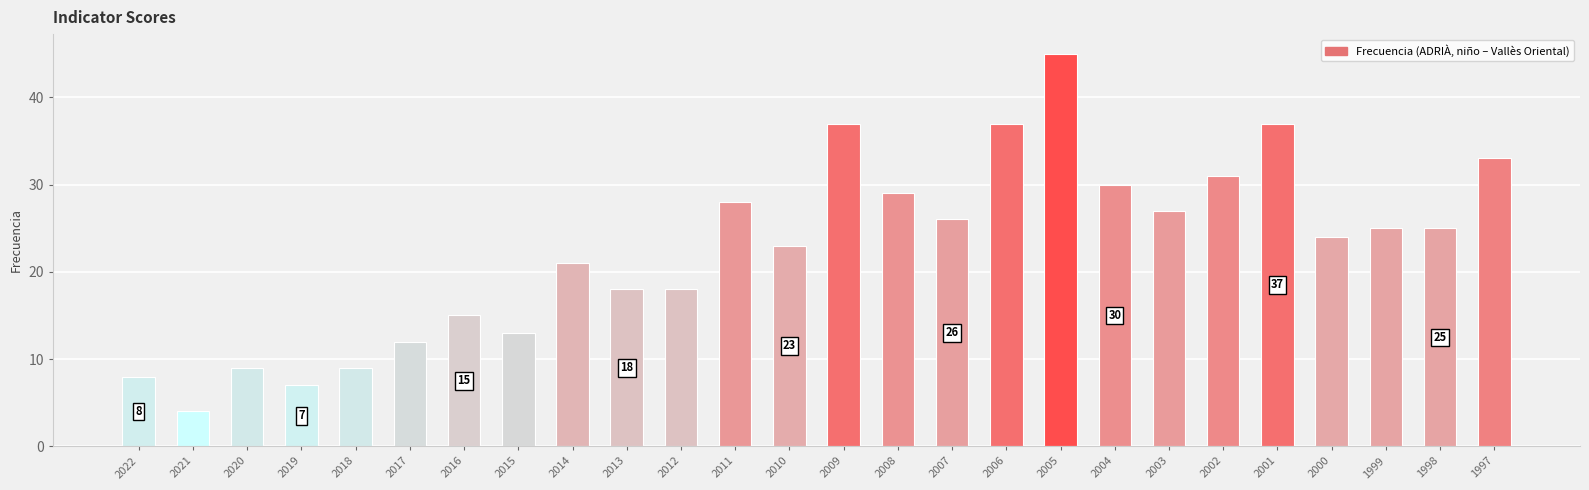

Does the chart contain stacked bars?

No